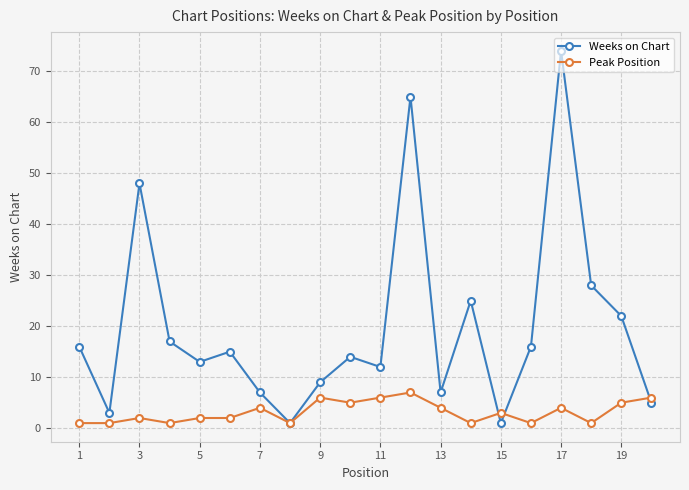

How many lines are shown in the chart?

2